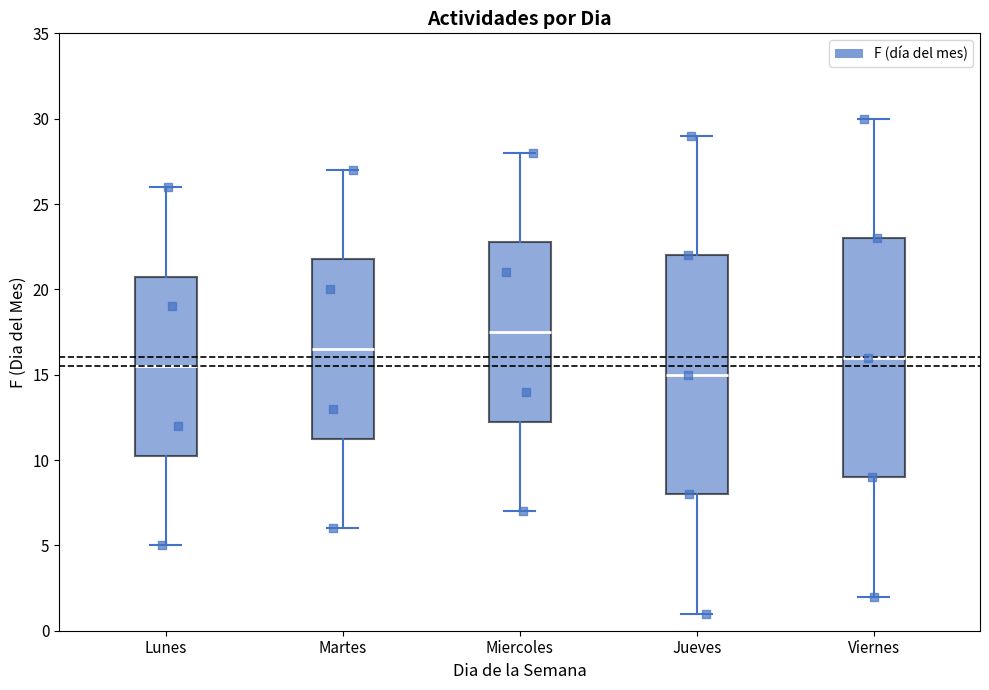

Where is the lower edge of the box for Viernes on the y-axis? The values are not printed on the chart, so give them approximately, as read against the axis.

9.0